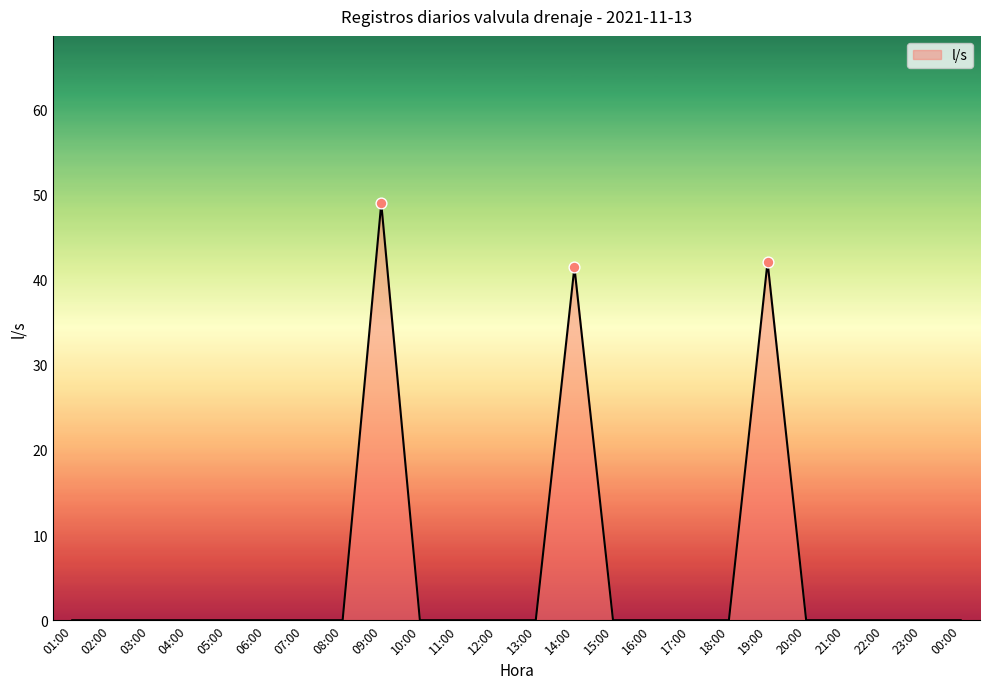

Which has a higher value, 14:00 or 23:00?

14:00